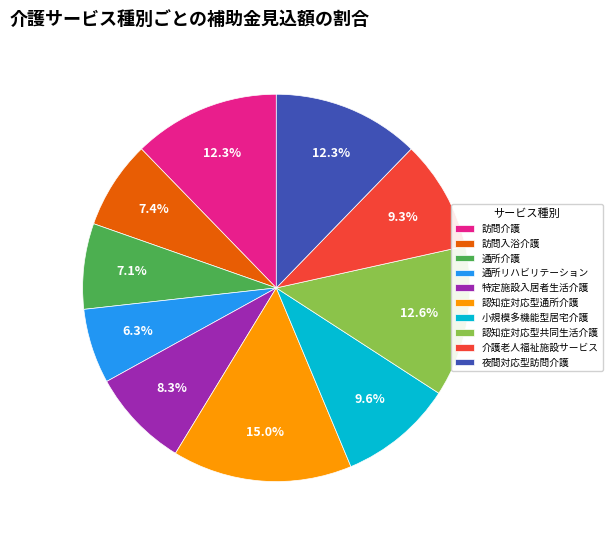

Does 介護老人福祉施設サービス account for over 50% of the chart?

No